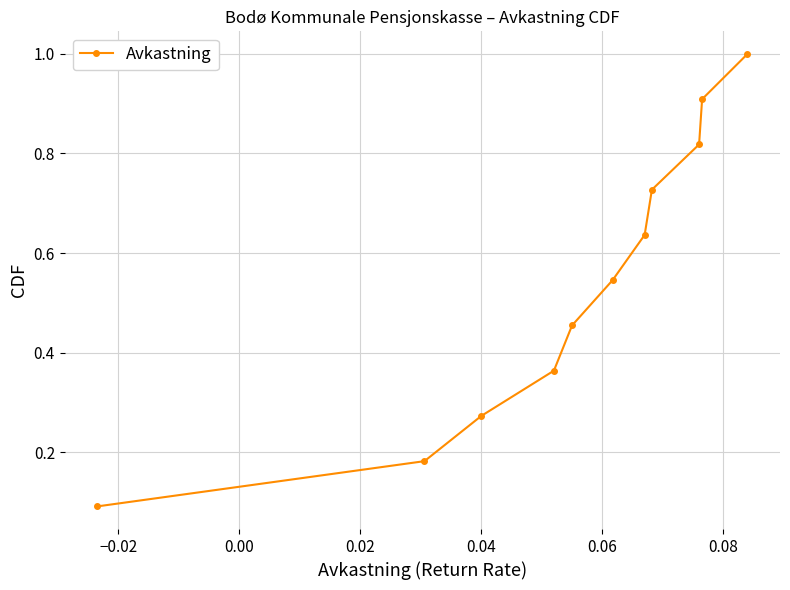

What is the maximum value shown in the chart?

1.0